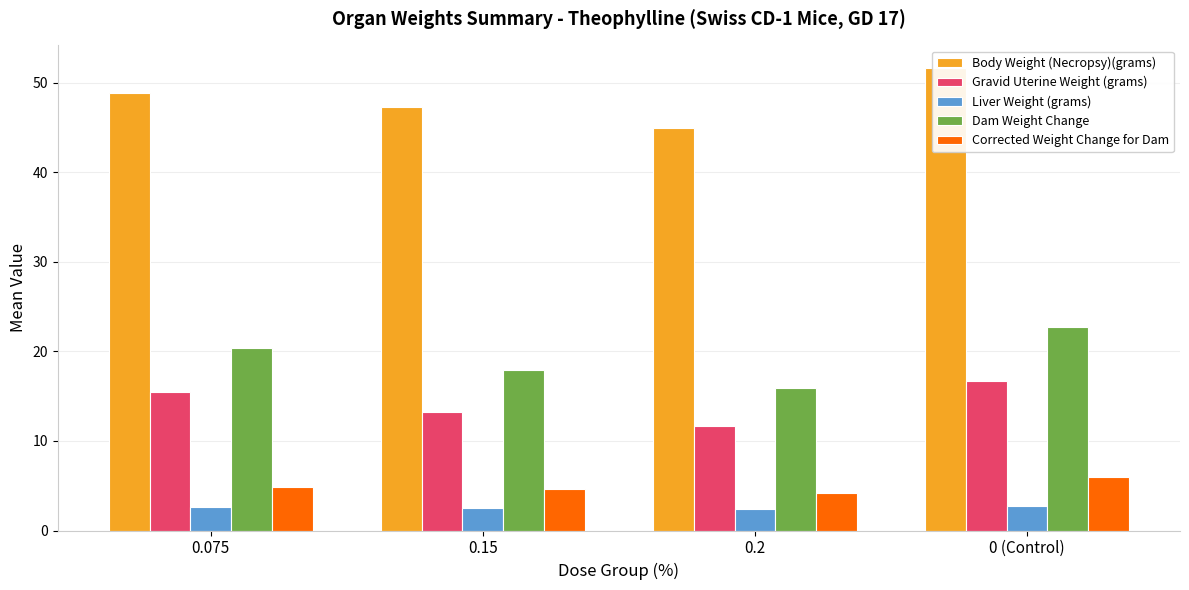

What is the greatest value displayed?

51.6